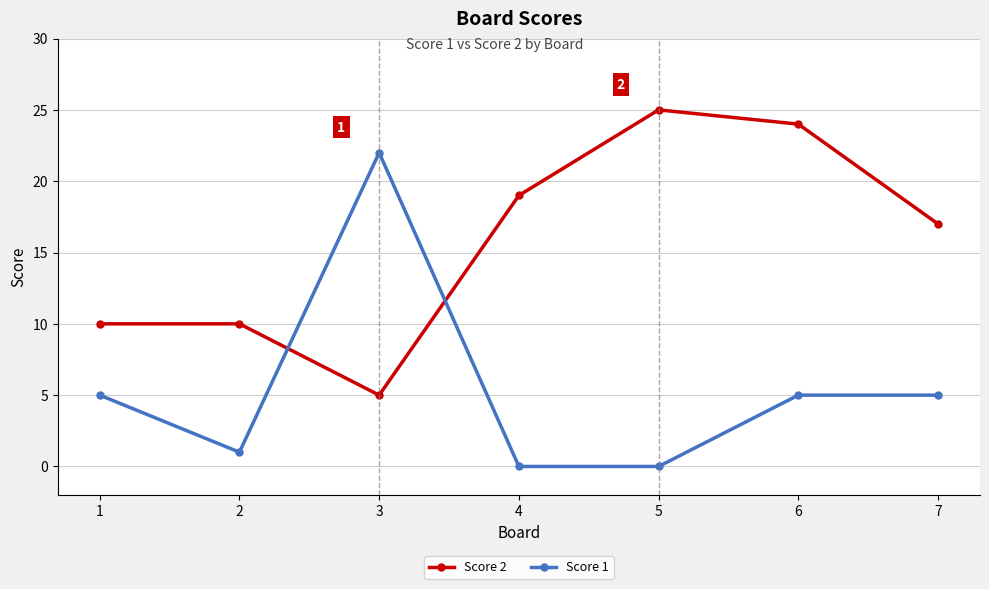

Is the value of Score 1 at 1 greater than the value of Score 2 at 6?

No